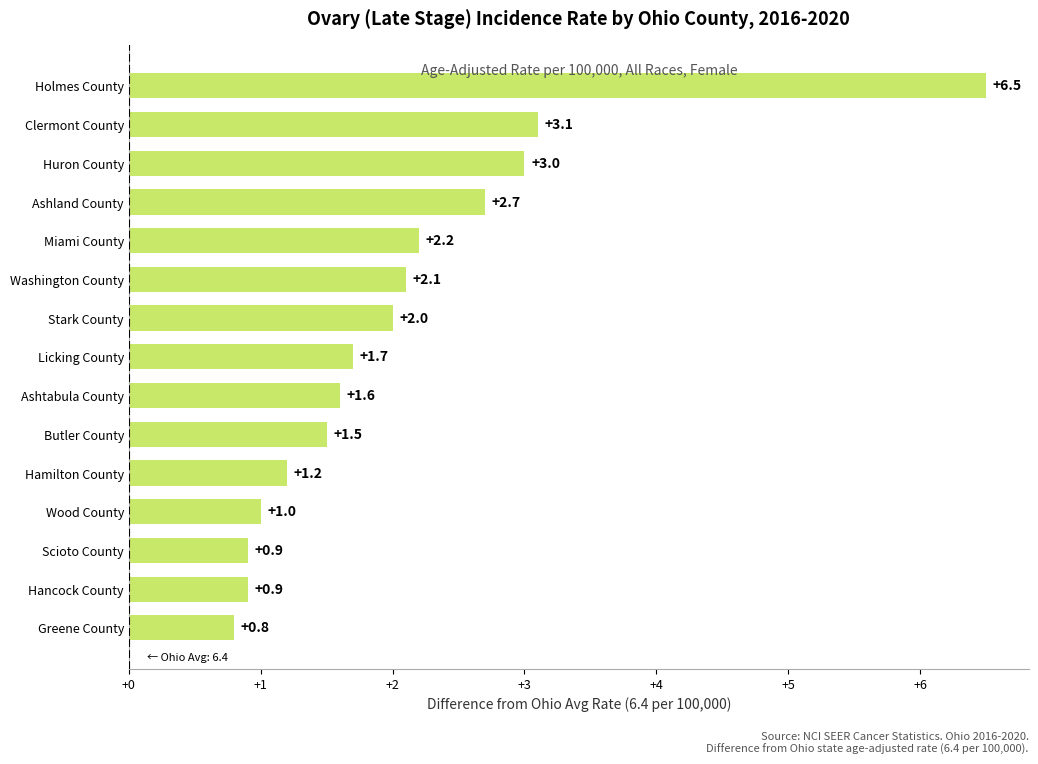

Which has a higher value, Washington County or Ashtabula County?

Washington County